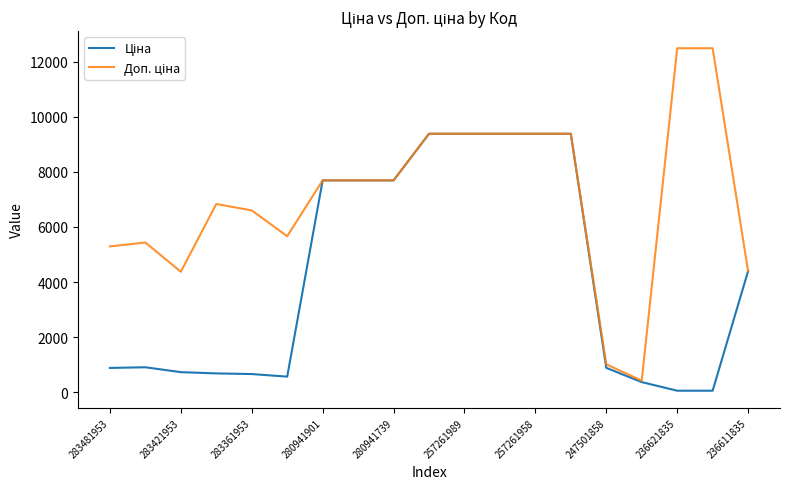

What is the label of the 8th point from the left?

247501858